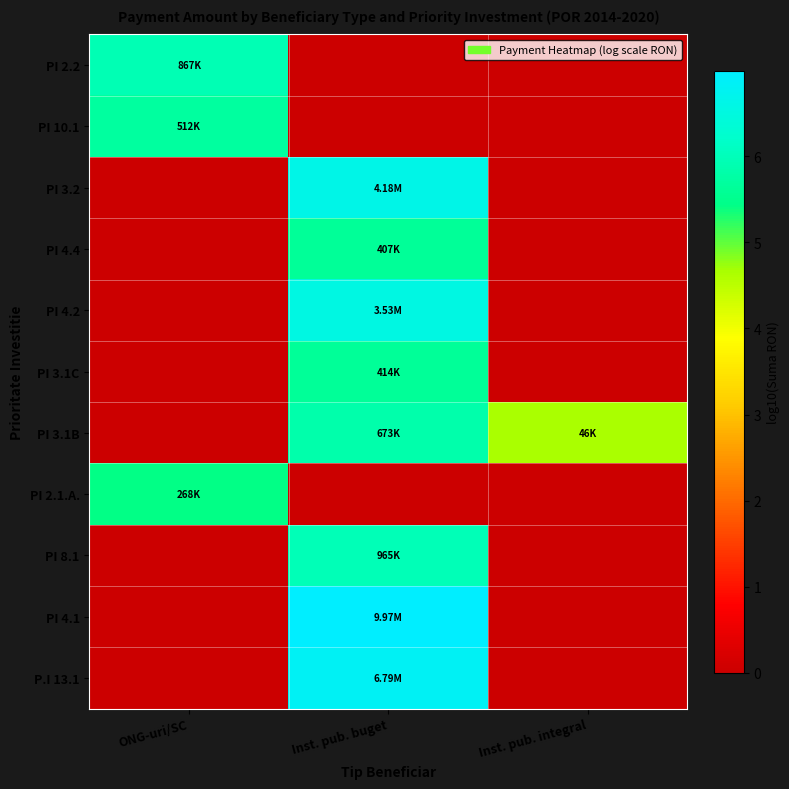

Between ONG-uri/SC and Inst. pub. integral, which series saw the biggest shift?

PI 2.2